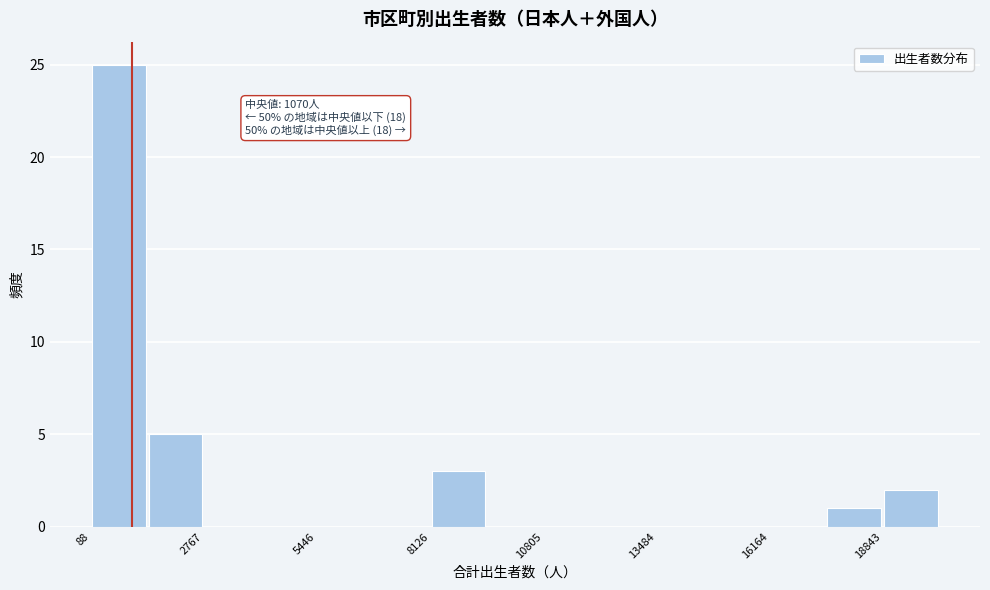

Around what value on the x-axis is the tallest bar? Give the approximate position of its centre, as read against the axis.

1000